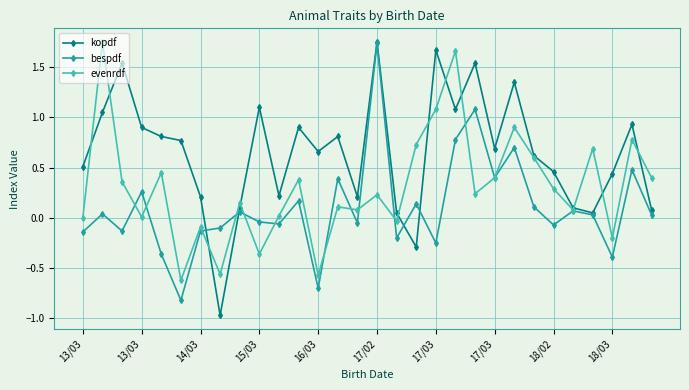

True or false: bespdf has more than 0 points higher than both neighbors.

True